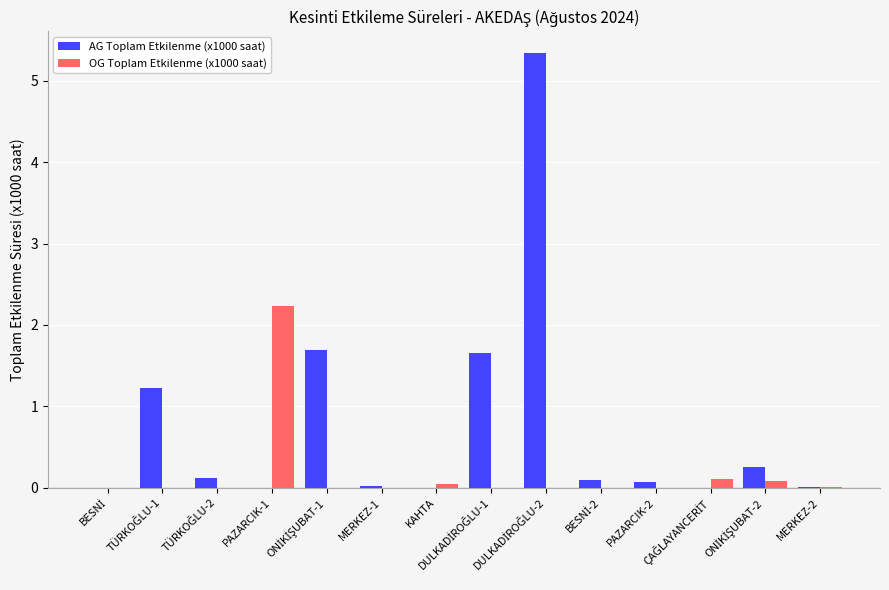

What is the highest value of the OG Toplam Etkilenme (x1000 saat) series?

2.2